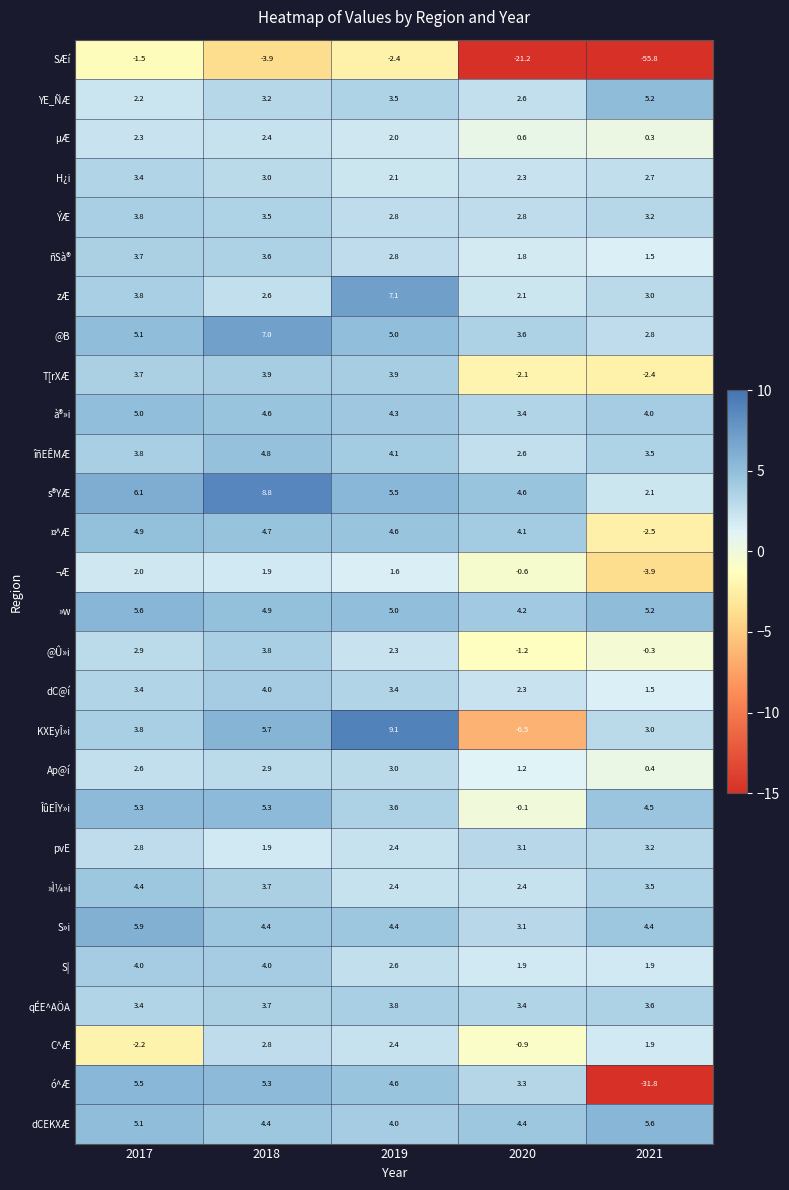

Which series has the widest spread of values?

SÆí